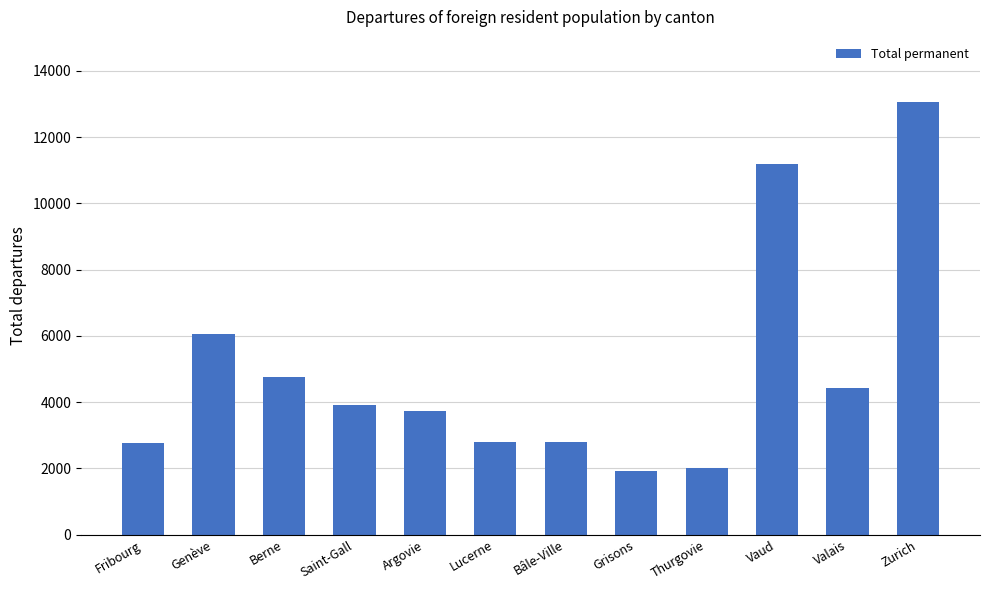

How many series are shown in this chart?

1